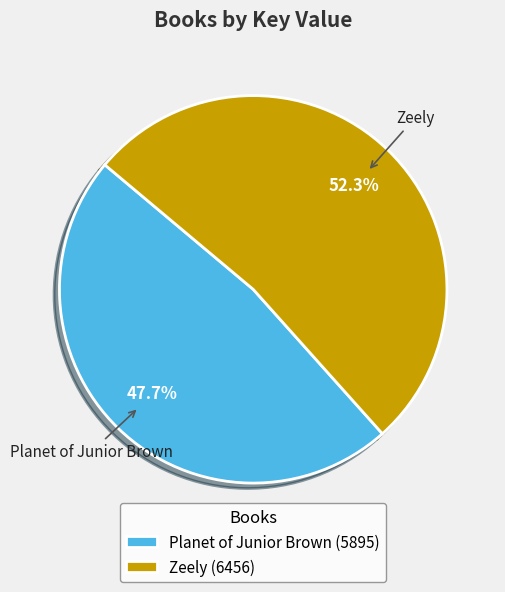

True or false: Zeely accounts for 59% of the total.

False